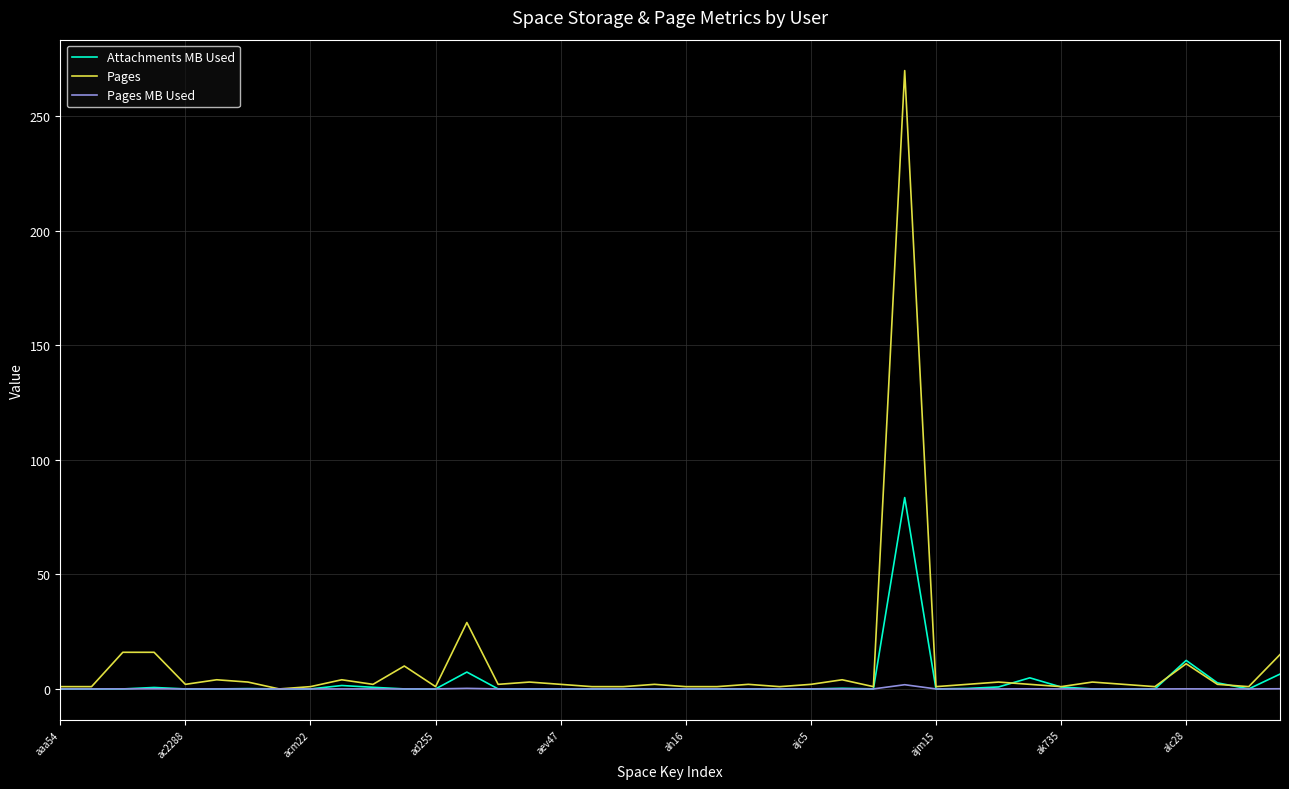

Is this an area chart (filled region under the line)?

No